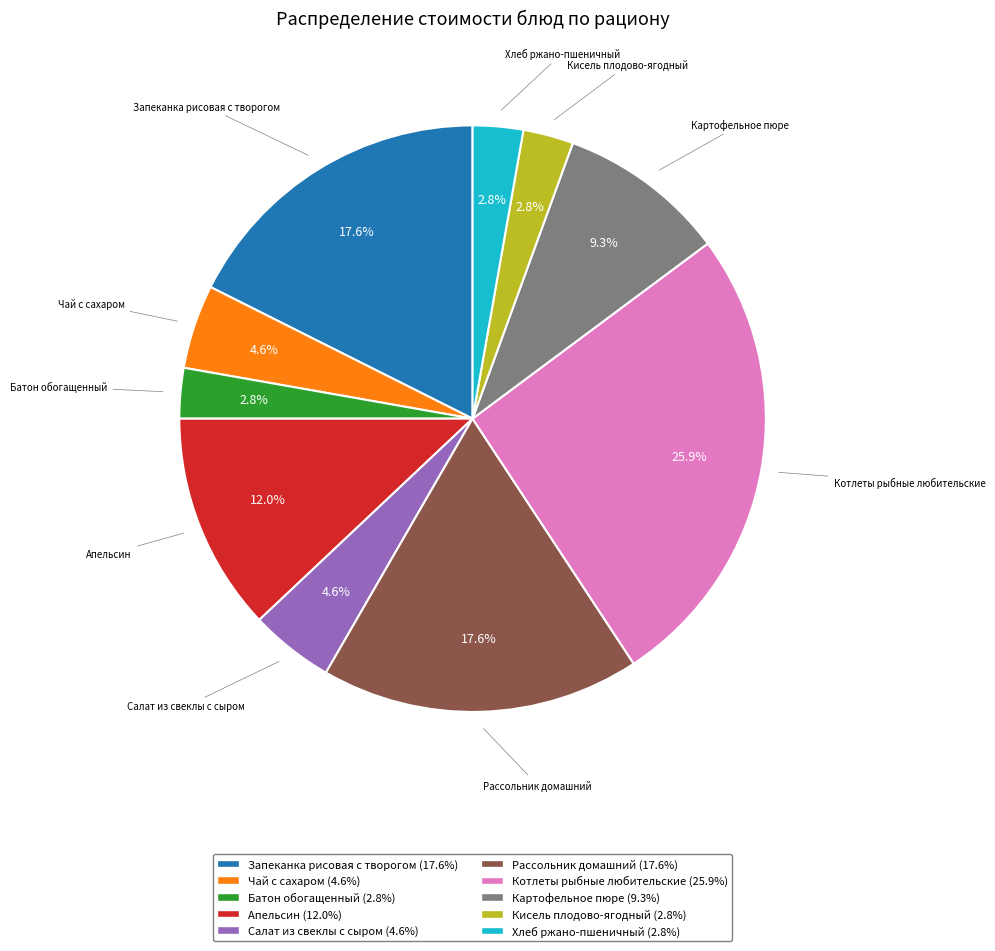

To the nearest percent, what is the average slice percentage?

10%